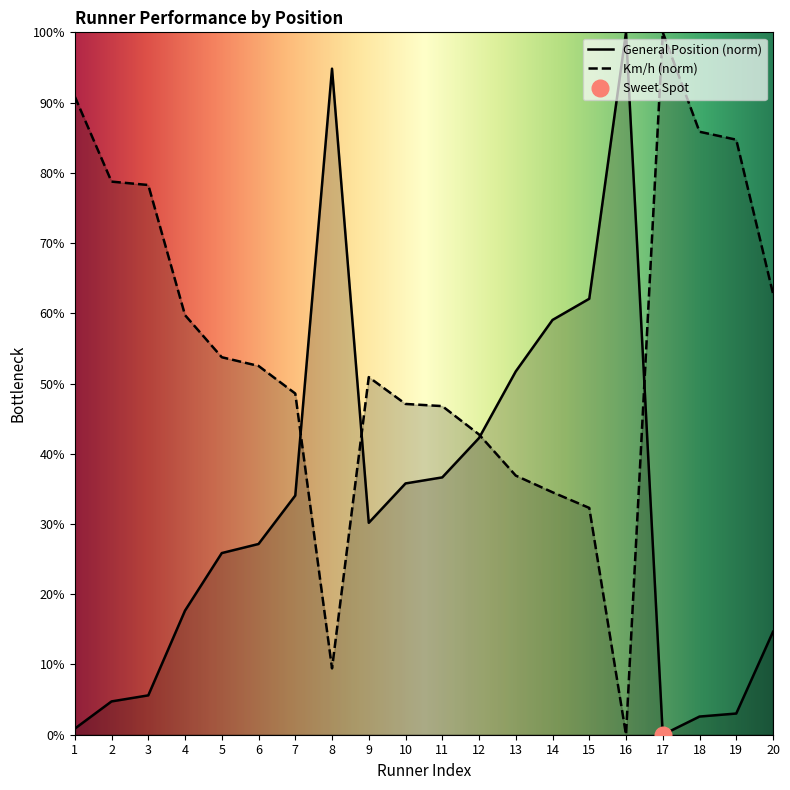

What is the greatest value displayed?

100.0